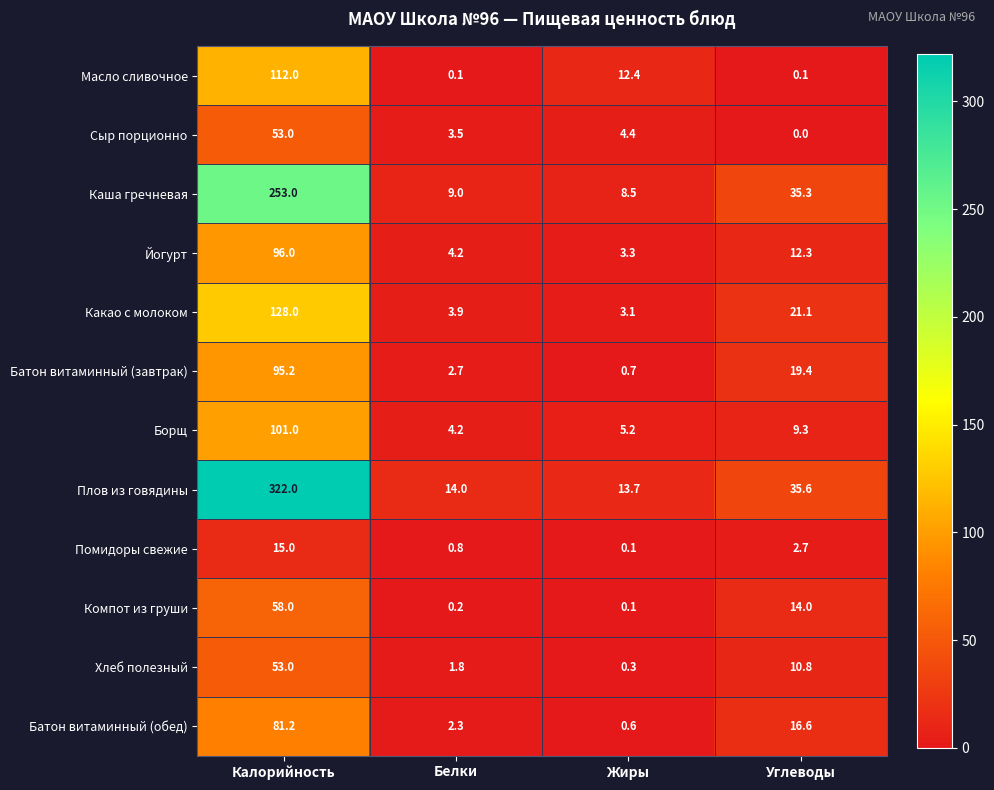

What is the sum of the Батон витаминный (завтрак) values at Калорийность and Углеводы?

114.6